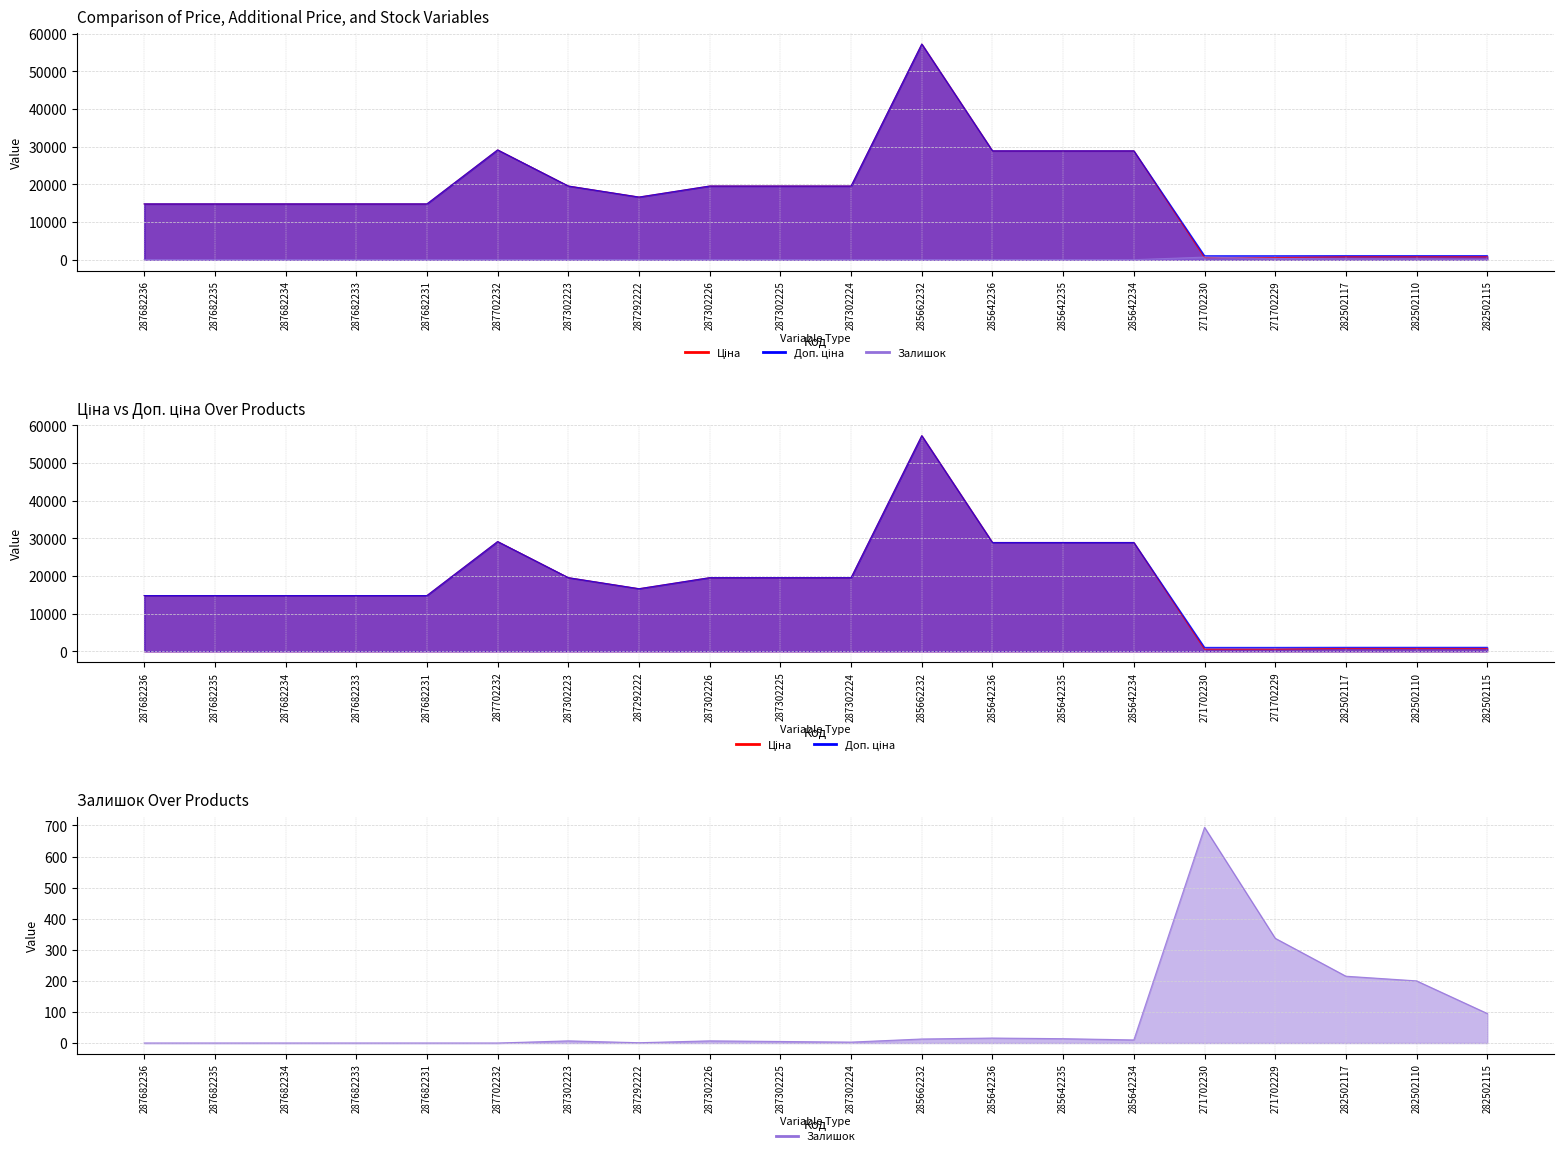

At how many categories does at least one series exceed 12718?

15